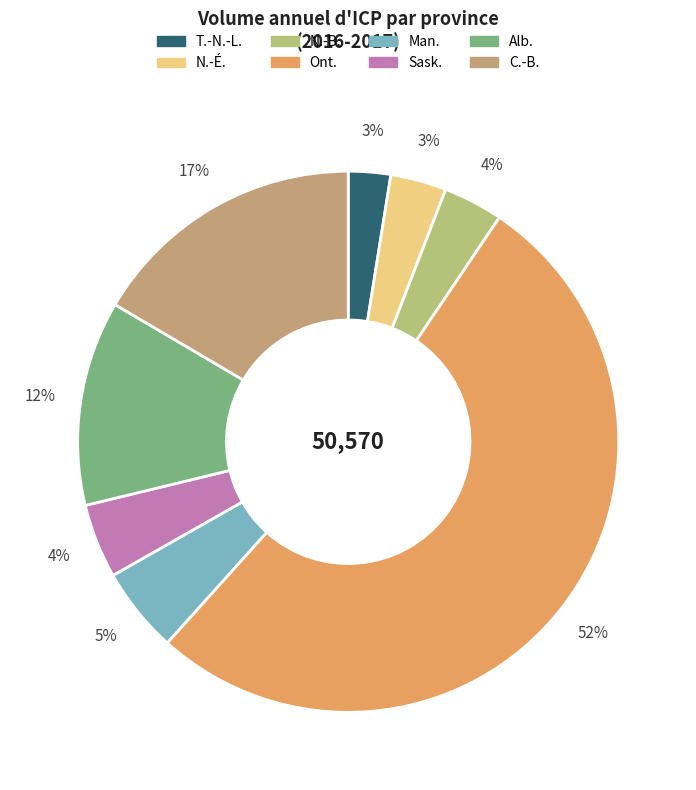

The Man. slice represents 1% of the pie. True or false?

False